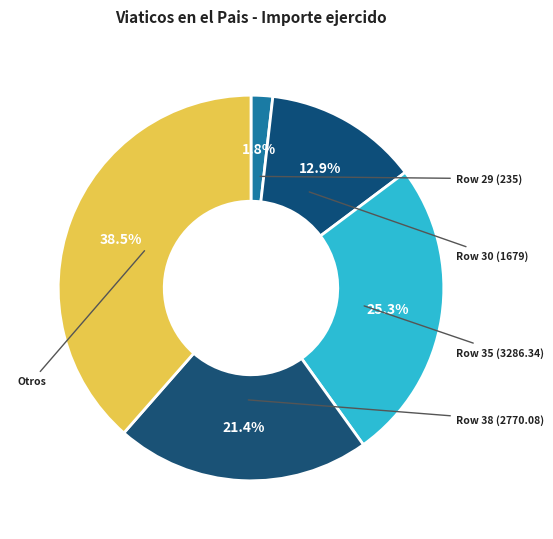

Does any single category account for the majority?

No